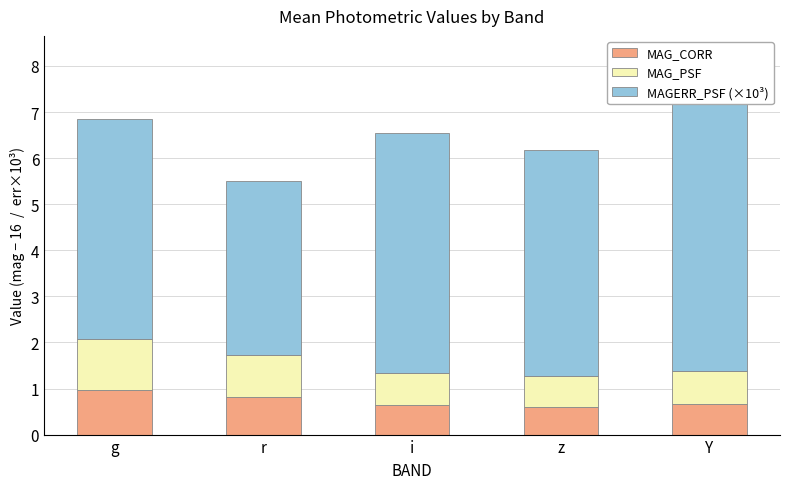

Read the MAGERR_PSF (×10³) value at Y.

6.9